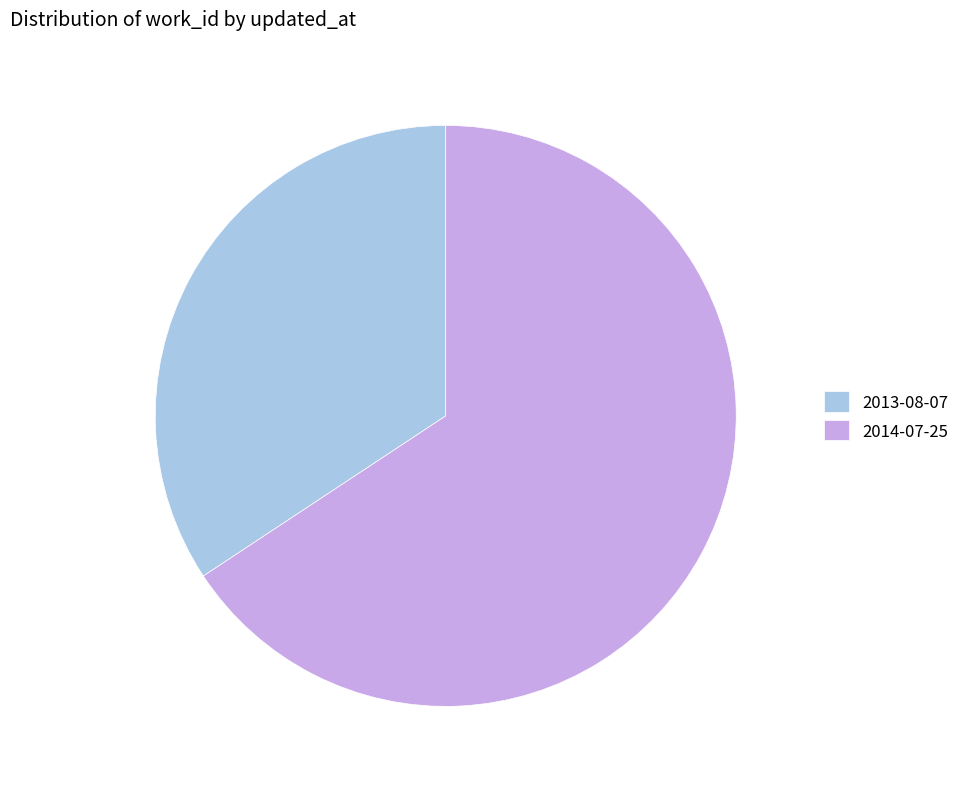

Do 2013-08-07 and 2014-07-25 together represent more than half of the pie?

Yes